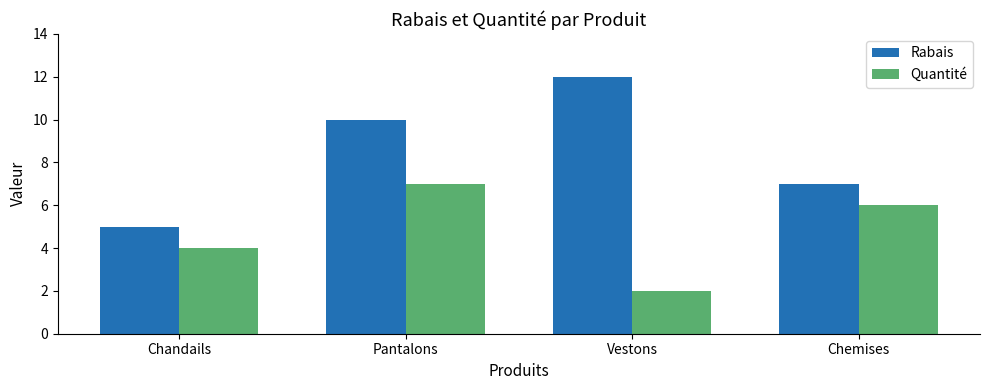

How many distinct data groups are displayed?

2